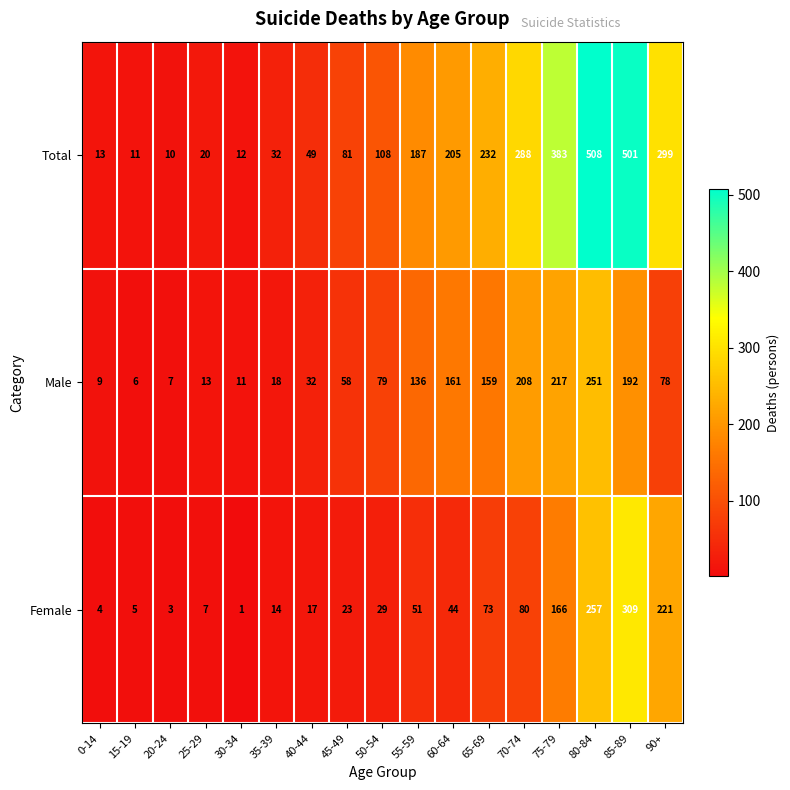

Which series has the largest range (max minus min)?

Total